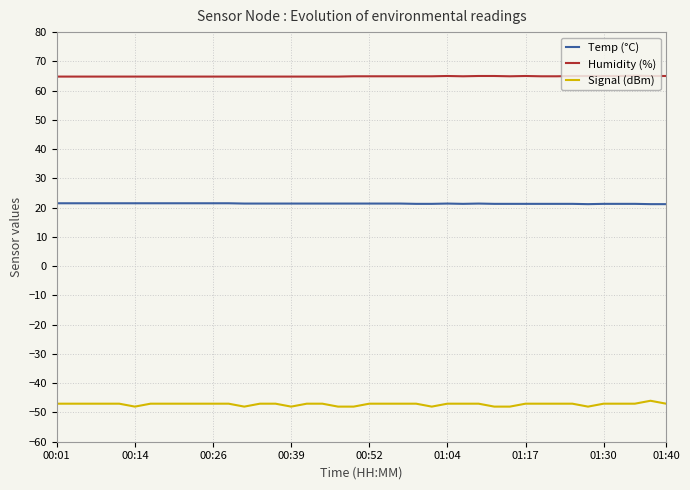

Which series has the widest spread of values?

Signal (dBm)